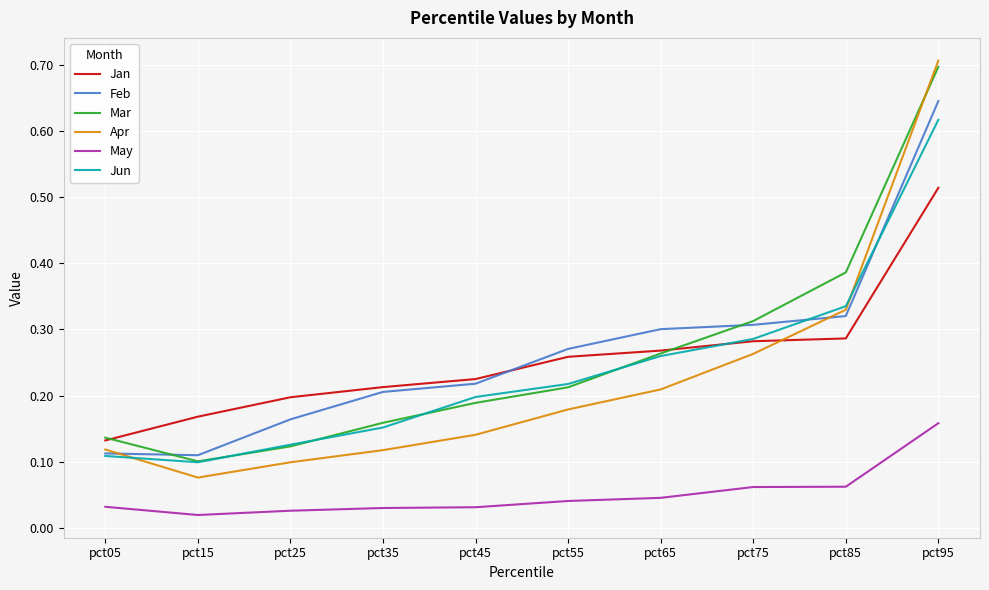

How many lines are shown in the chart?

6